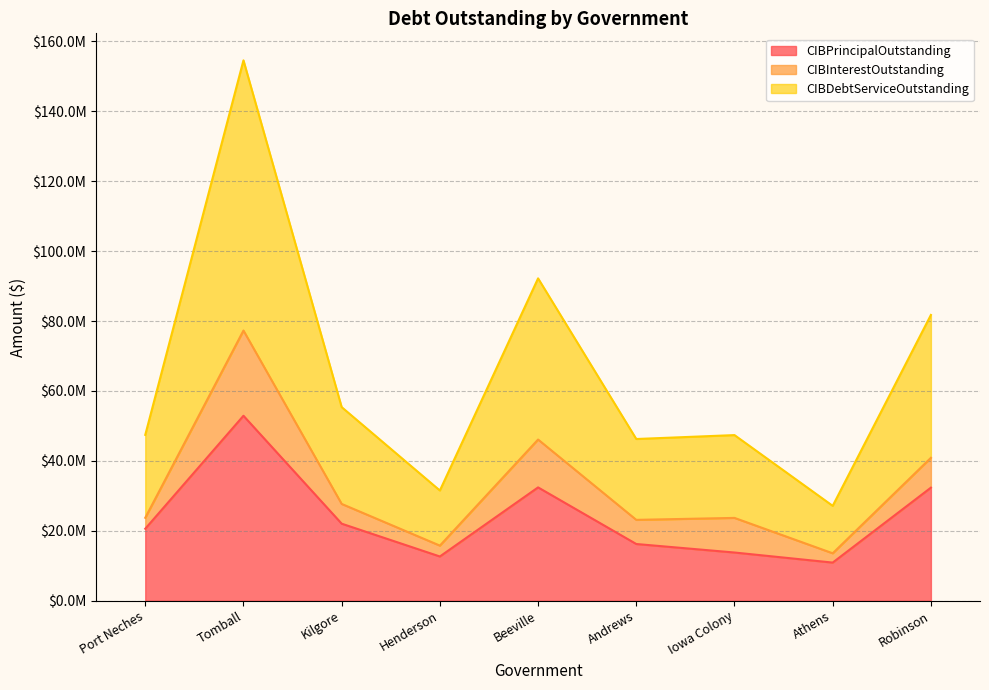

Which label corresponds to the smallest value in the chart?

Athens